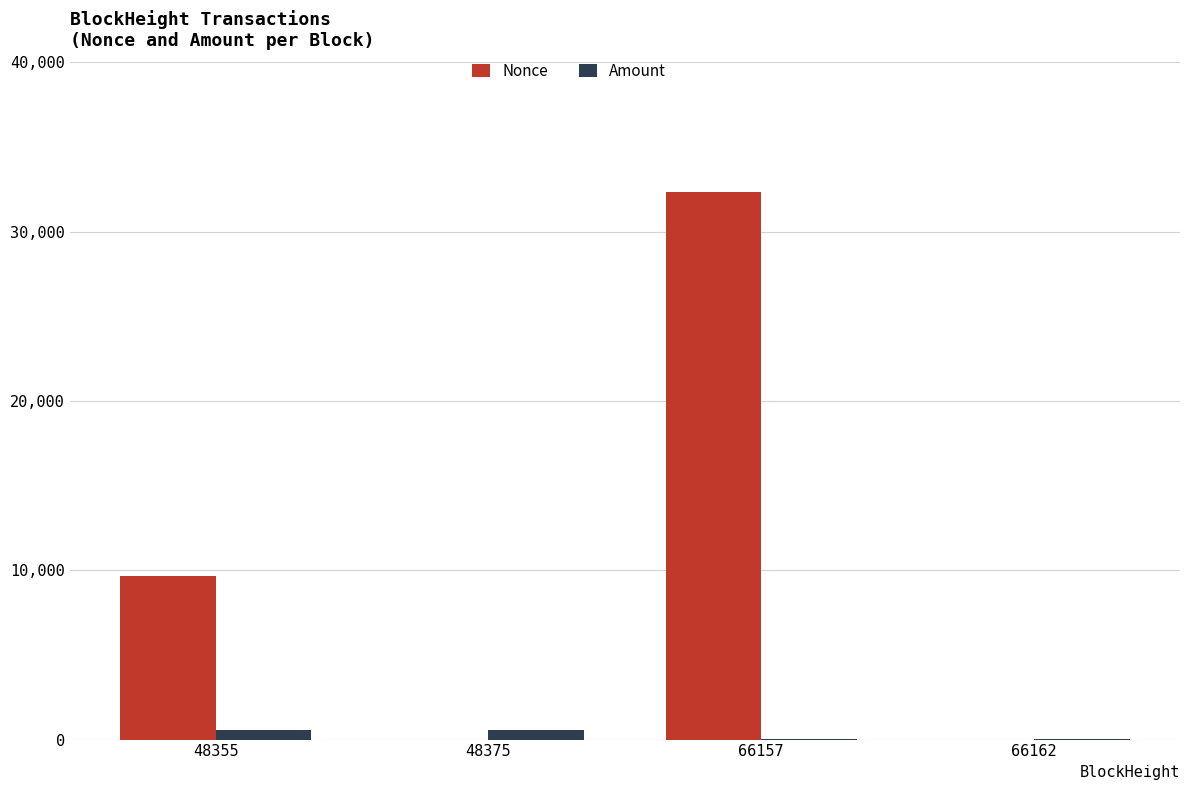

At which label is Nonce closest to 16176?

48355